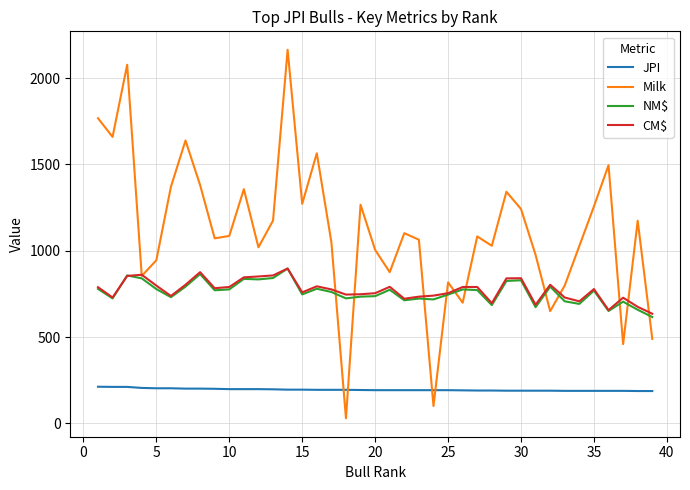

In Milk, how many points are higher than both neighbors (excluding endpoints)?

12